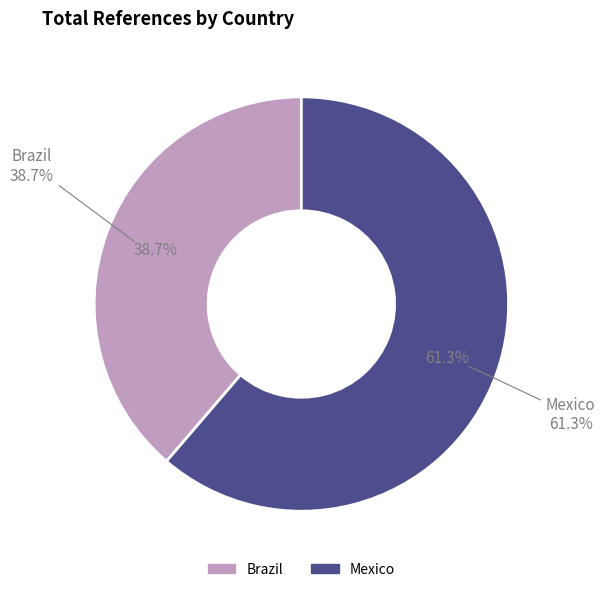

Count the number of slices in the pie.

2